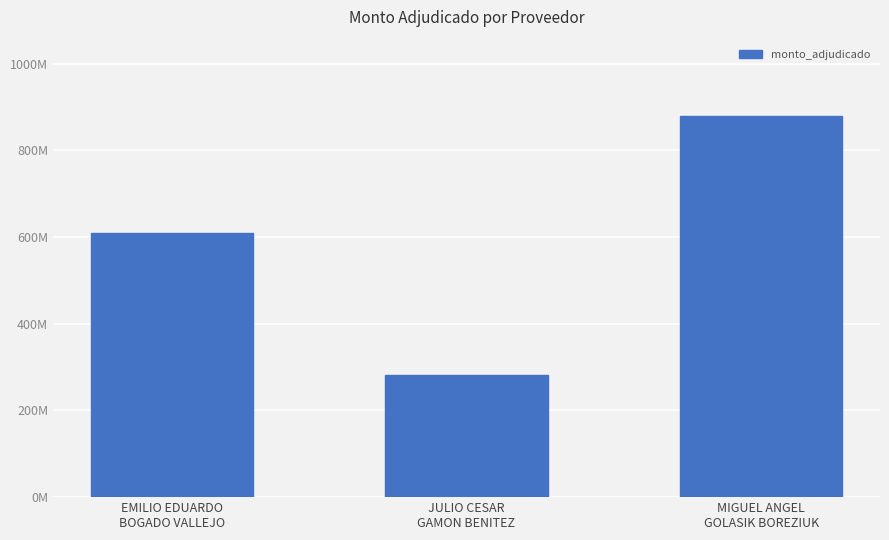

Approximately how many times larger is the value at JULIO CESAR
GAMON BENITEZ compared to MIGUEL ANGEL
GOLASIK BOREZIUK?

0.3